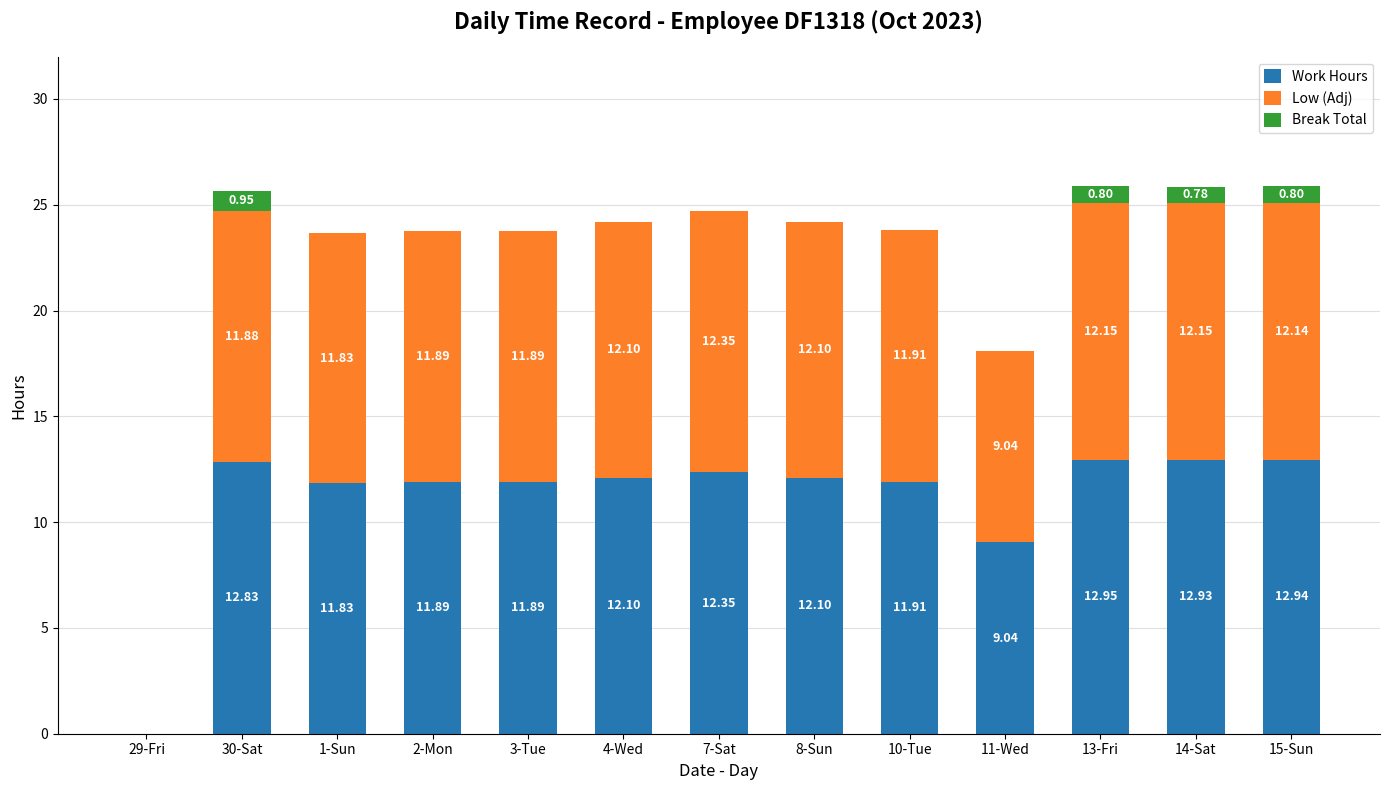

What is the sum of all Work Hours values?

144.8